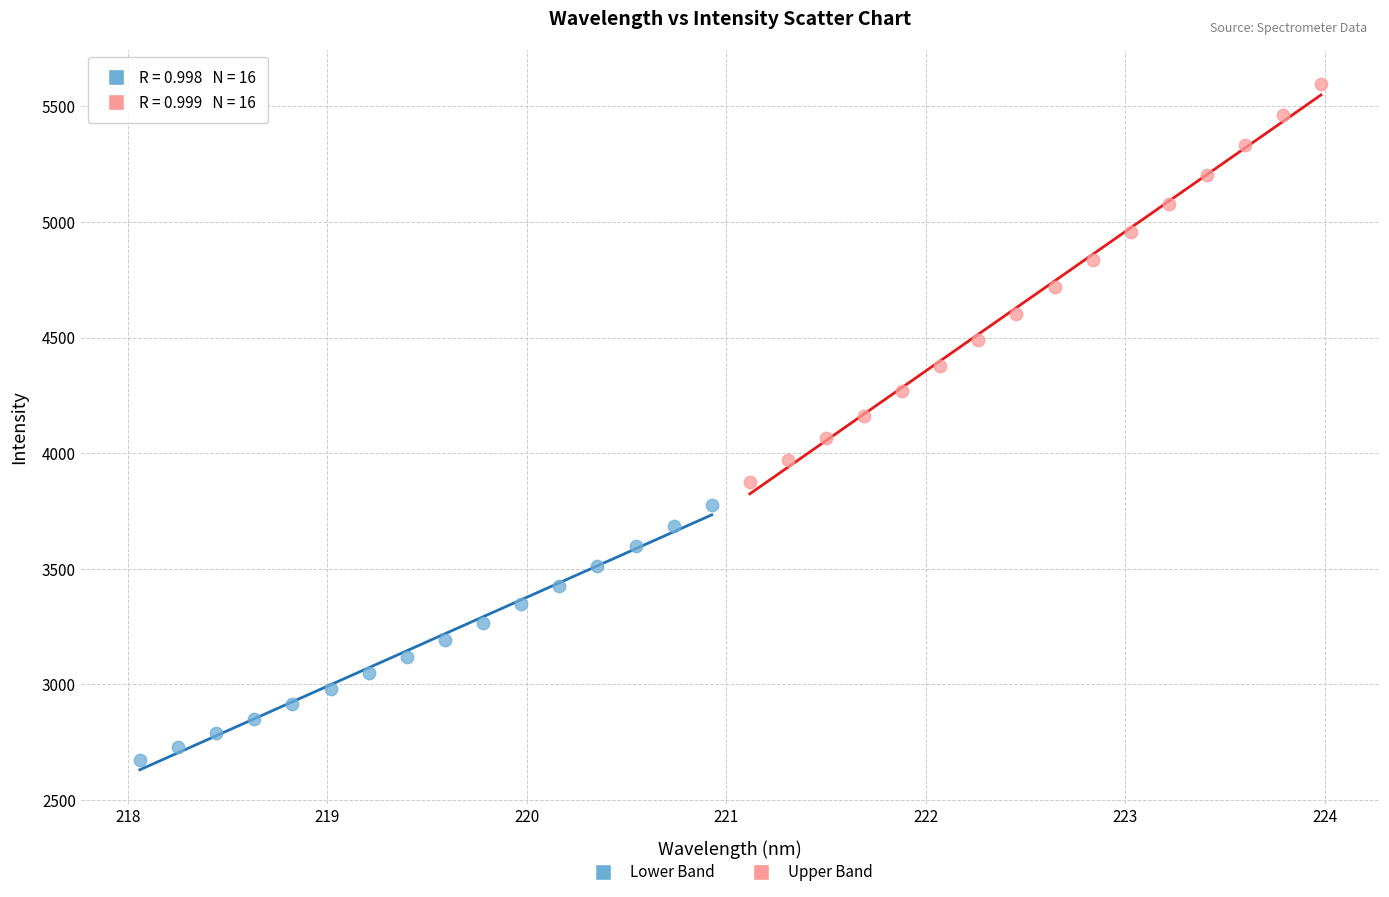

What are all the series names shown in the legend?

Lower Band, Upper Band